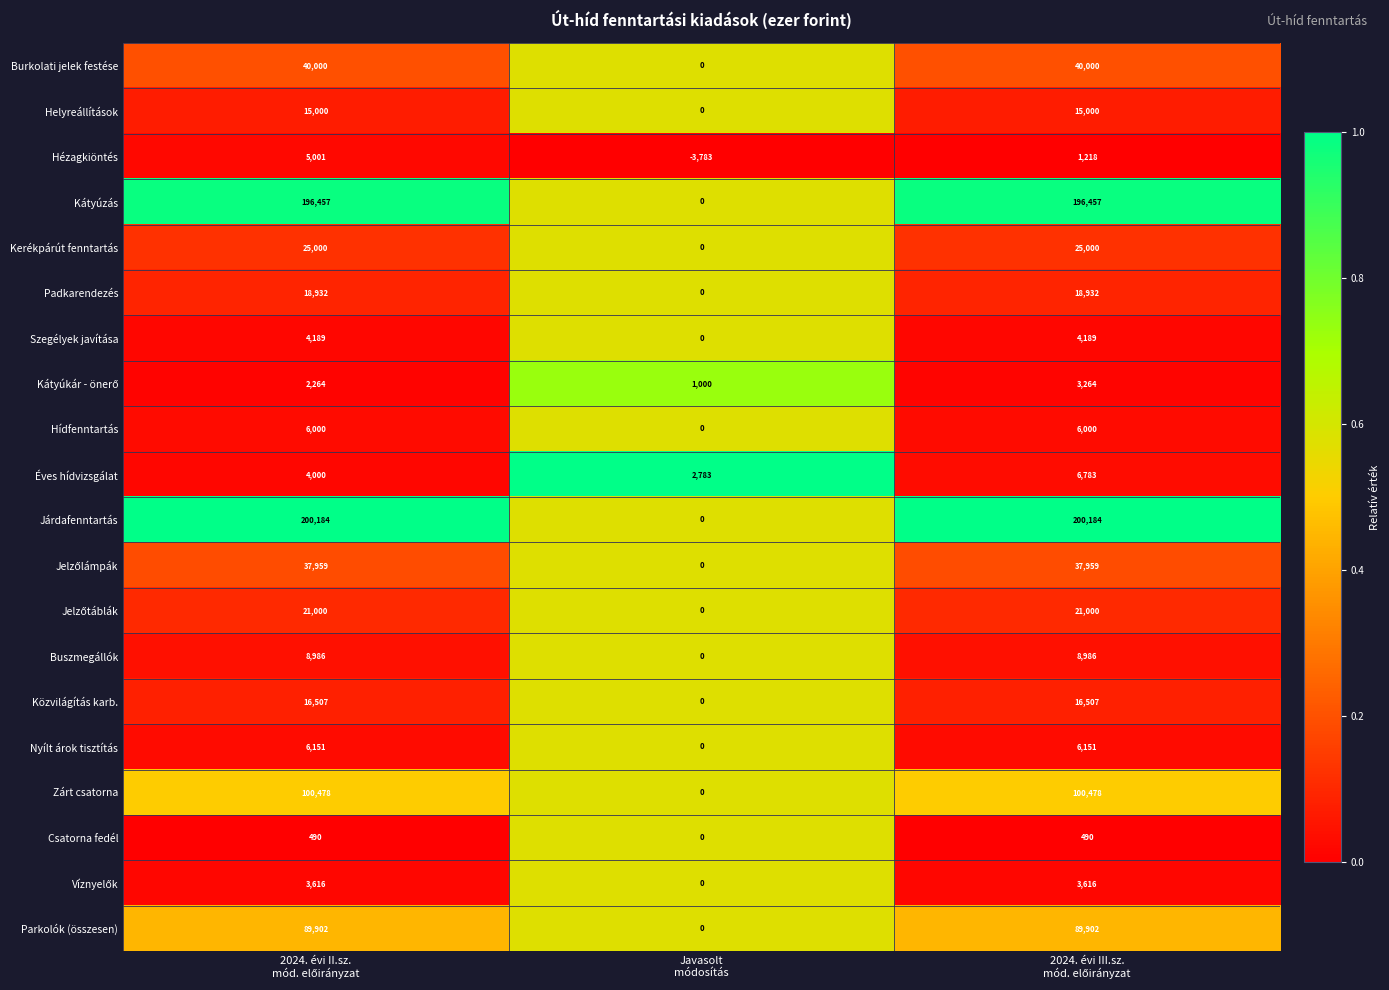

What is the maximum value shown in the chart?

200184